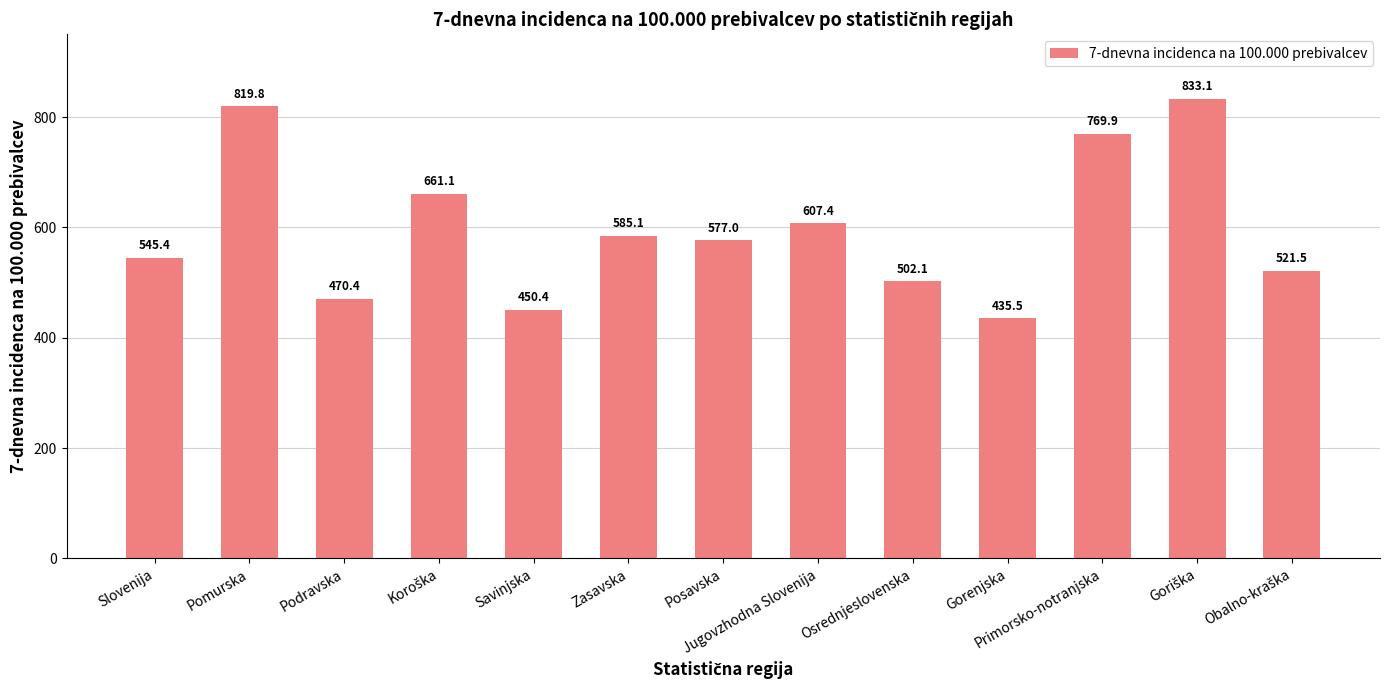

What is the difference between the maximum and second lowest values?

382.7